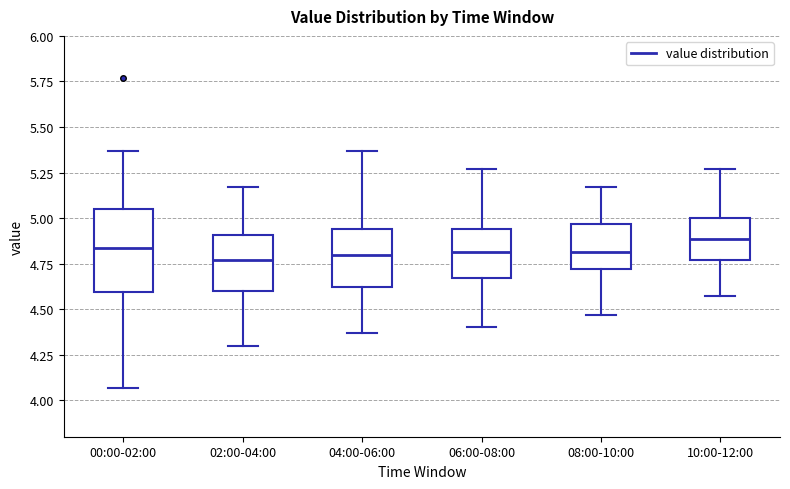

Reading left to right, transcribe this box plot: for each box, give where its median line is, the range the box spans, and where its two whiskers end, as read against the y-axis. The values are not printed on the chart, so give them approximately, as read against the axis.

00:00-02:00: median 4.85, box 4.60 to 5.05, whiskers 4.05 to 5.35
02:00-04:00: median 4.75, box 4.60 to 4.90, whiskers 4.30 to 5.15
04:00-06:00: median 4.80, box 4.60 to 4.95, whiskers 4.35 to 5.35
06:00-08:00: median 4.80, box 4.65 to 4.95, whiskers 4.40 to 5.25
08:00-10:00: median 4.80, box 4.70 to 4.95, whiskers 4.45 to 5.15
10:00-12:00: median 4.90, box 4.75 to 5.00, whiskers 4.55 to 5.25